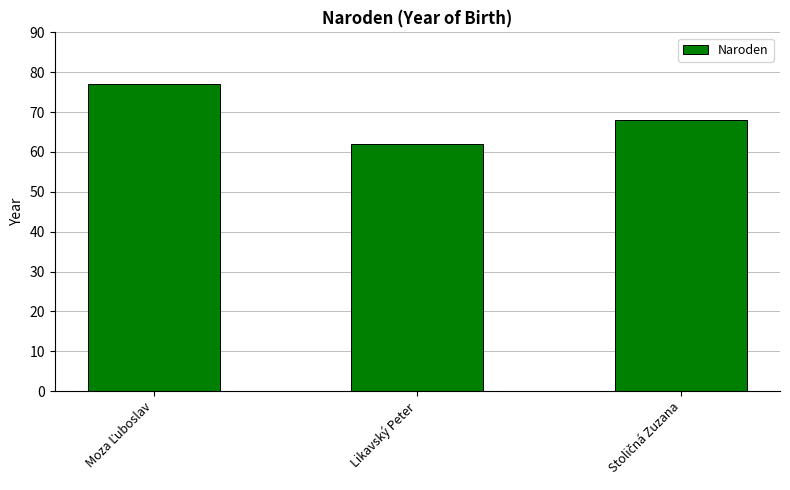

Reading left to right, what are all the values shown in this chart?

77	62	68